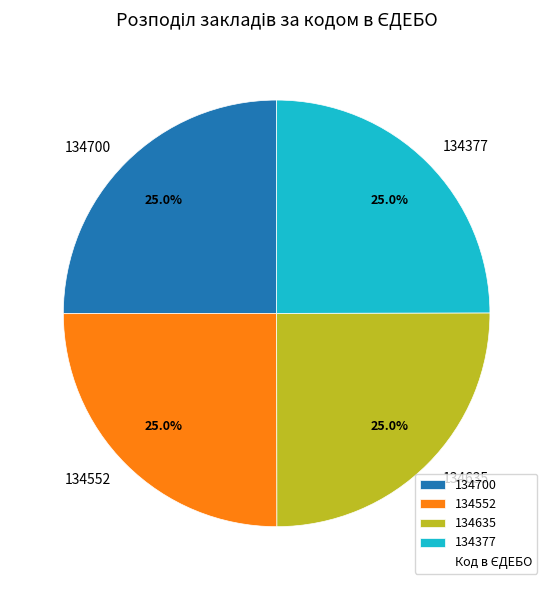

Is there a majority slice in this chart?

No